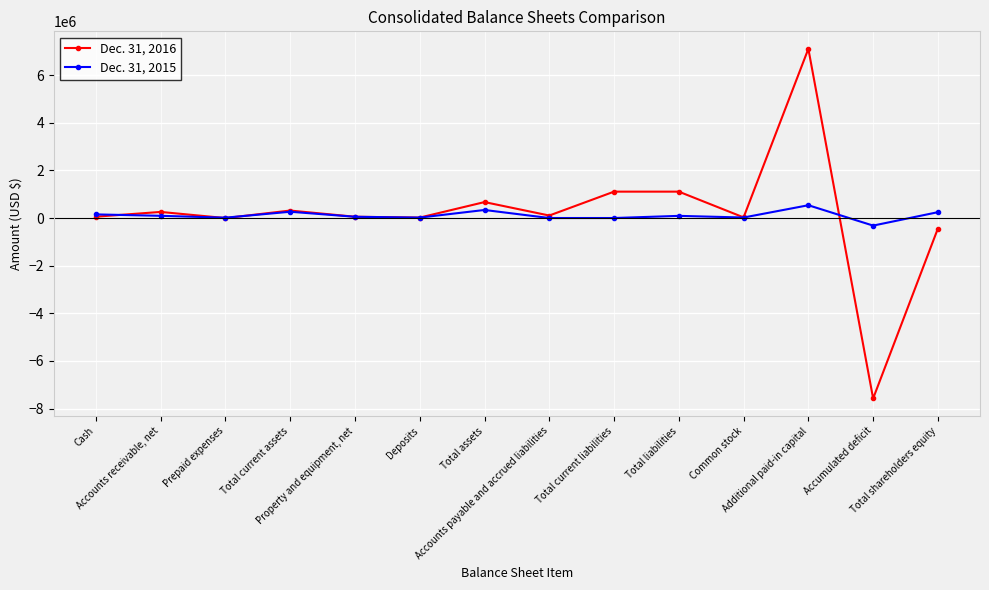

Does the chart have visible grid lines?

Yes